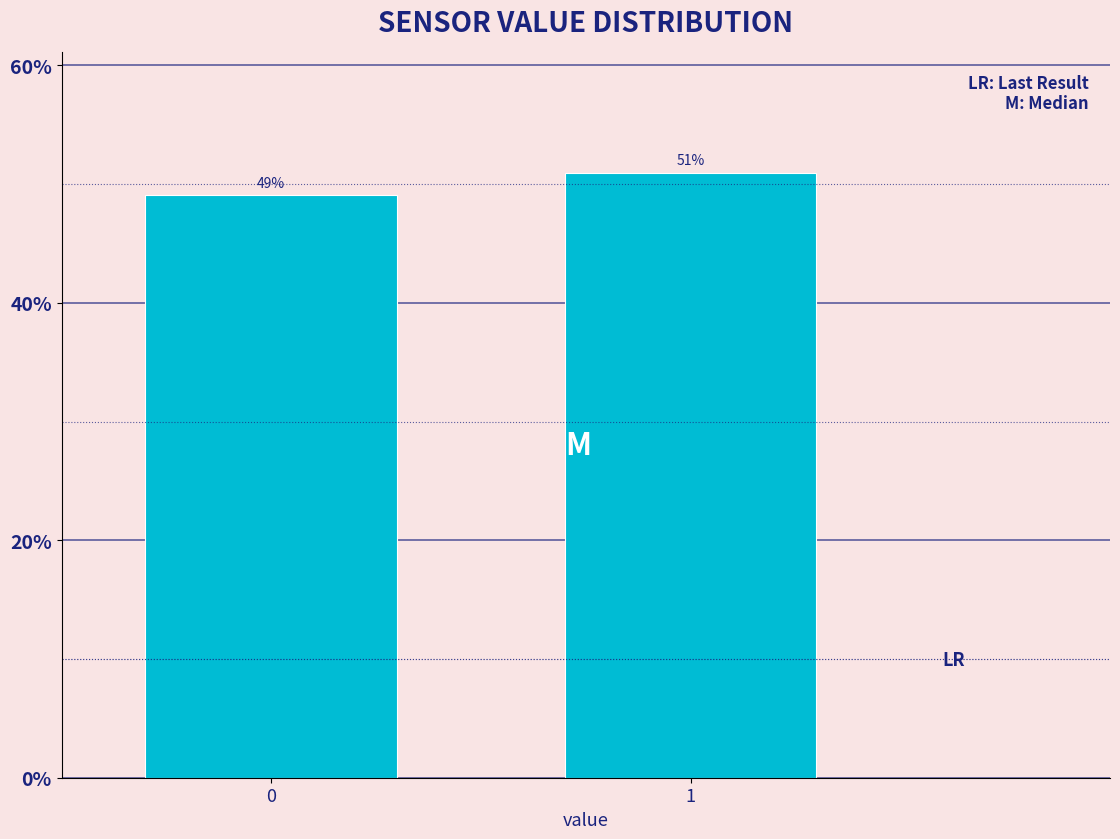

Reading left to right, what are all the values shown in this chart?

0=49.0	1=51.0